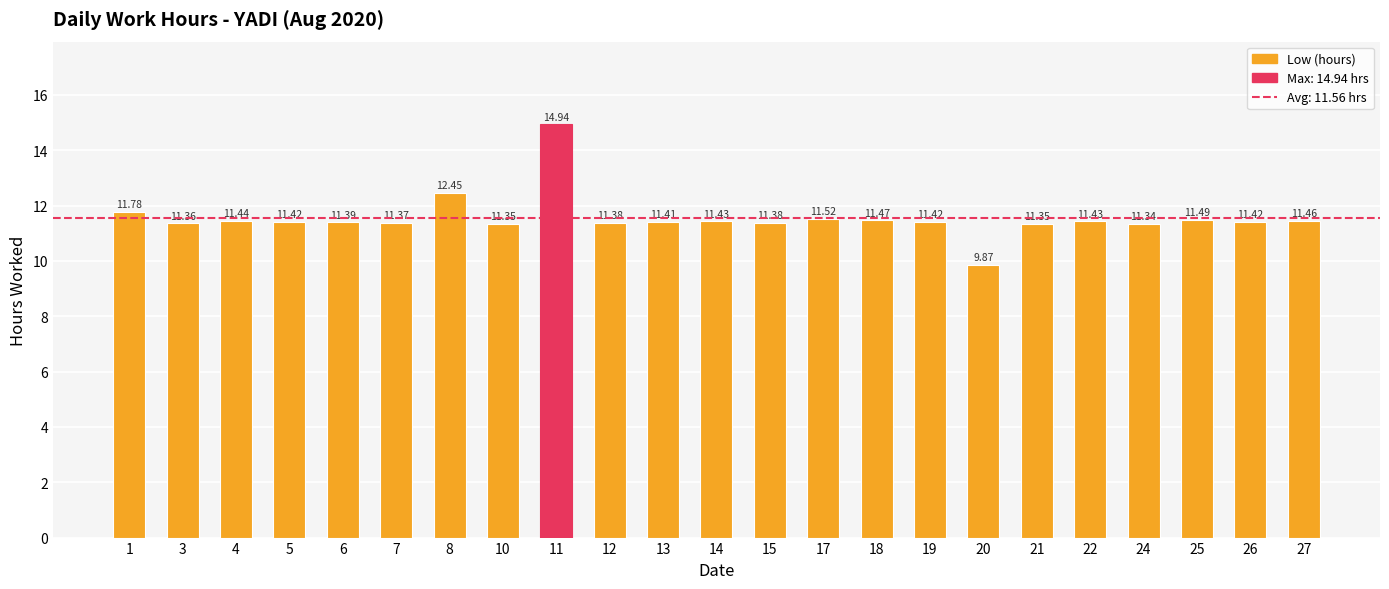

How many values are below 11?

1